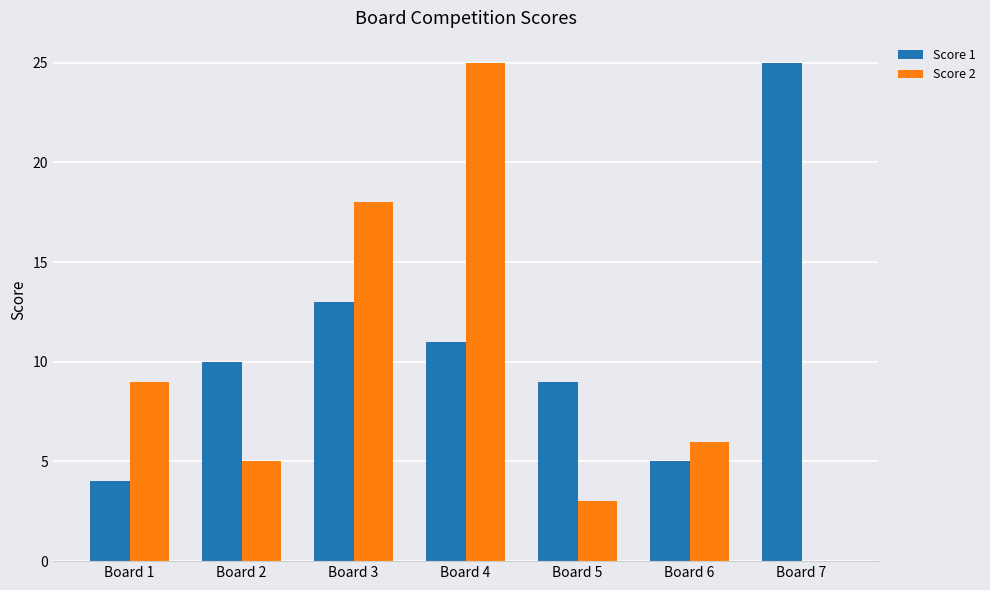

Which series has the largest range (max minus min)?

Score 2